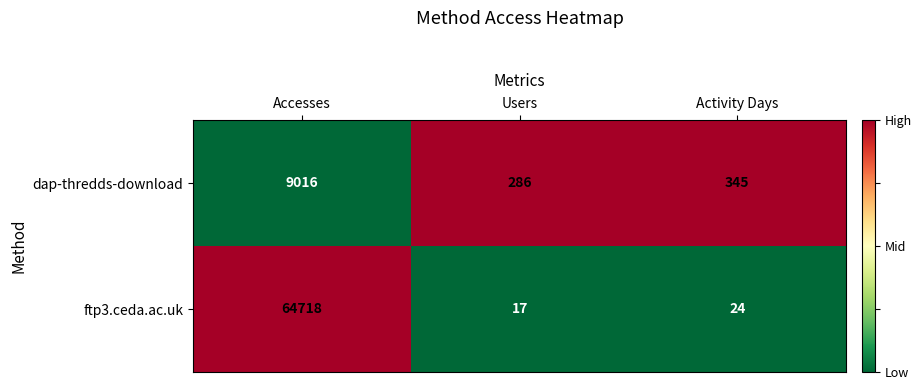

List the series in order of their peak value, highest first.

ftp3.ceda.ac.uk, dap-thredds-download